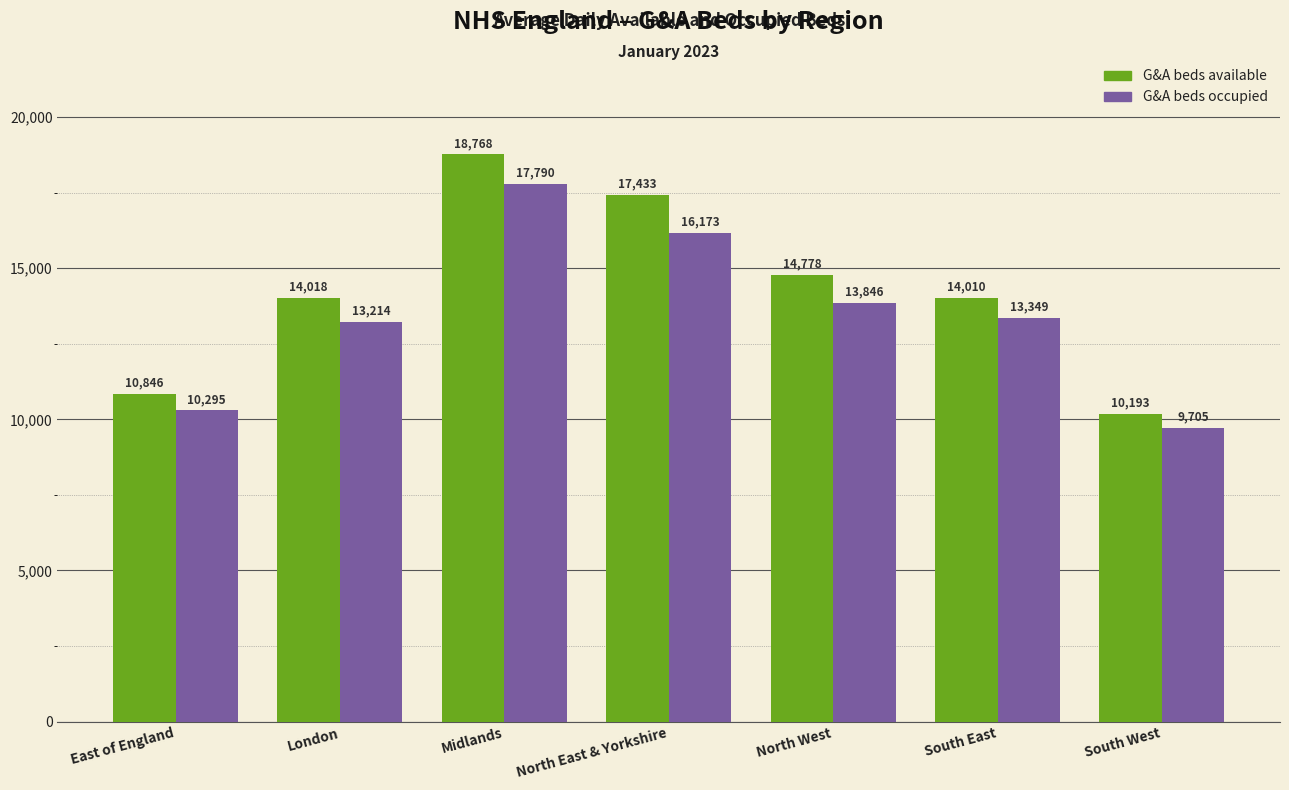

What is the difference between the maximum and minimum values in the G&A beds occupied series?

8085